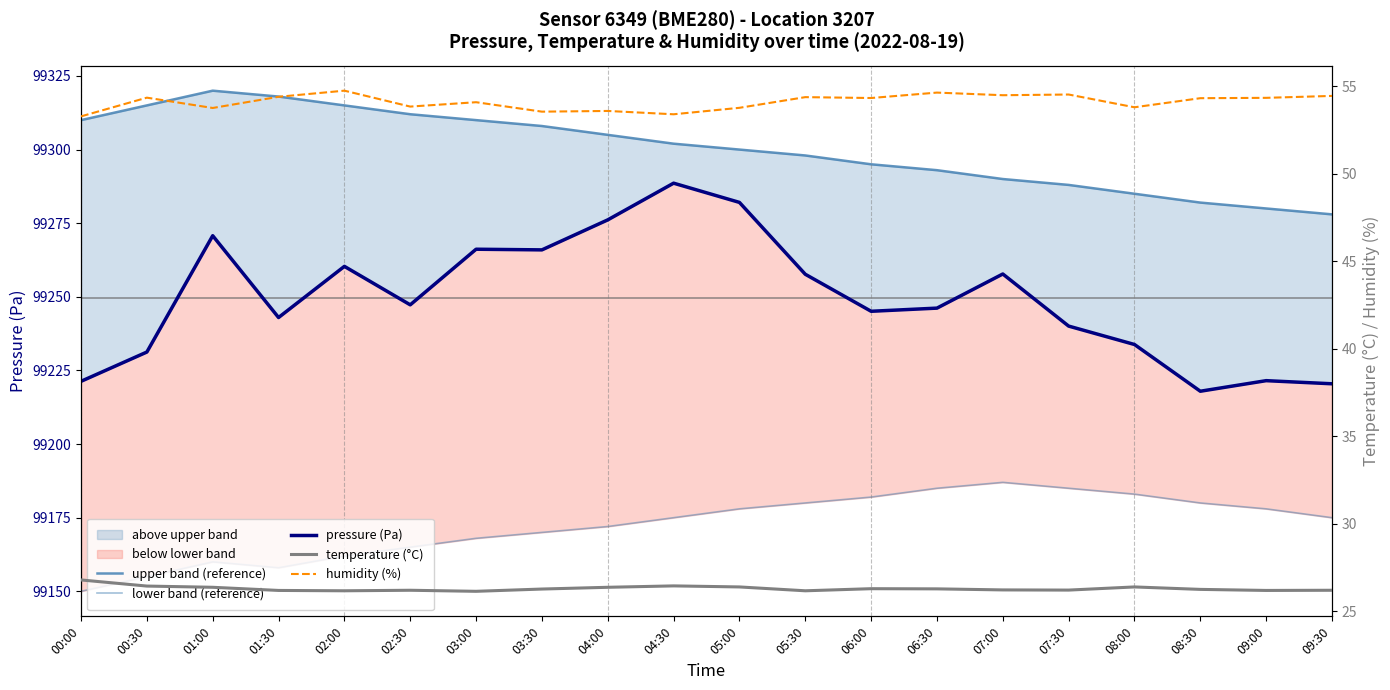

The upper band (reference) series shows 99288.0 at 07:30. True or false?

True